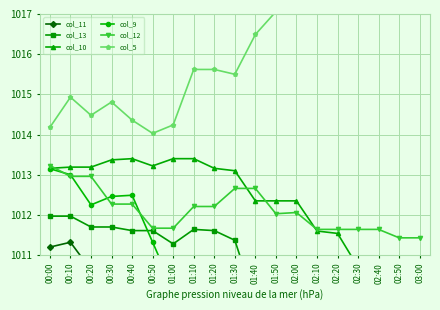

What are all the series names shown in the legend?

col_11, col_13, col_10, col_9, col_12, col_5